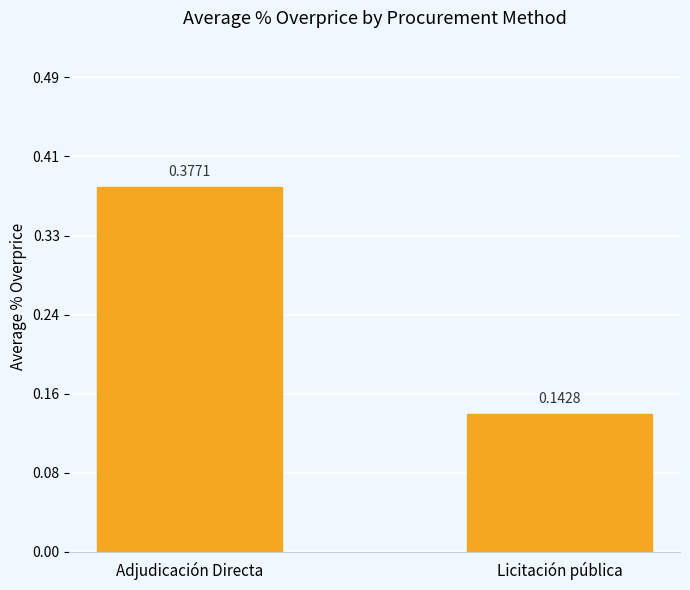

Rank the categories by value from highest to lowest.

Adjudicación Directa, Licitación pública